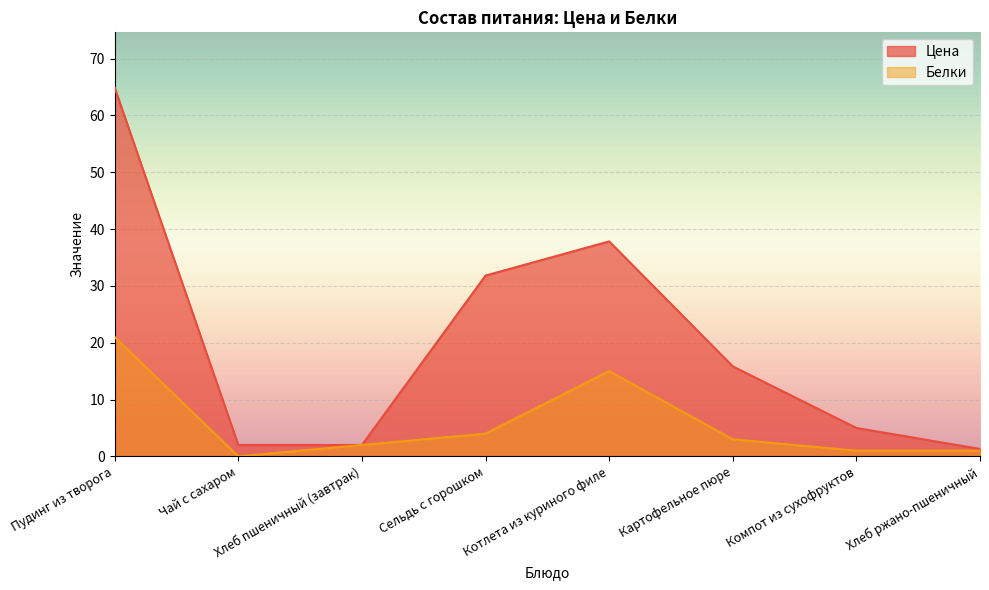

Is the value of Цена at Компот из сухофруктов greater than the value of Белки at Чай с сахаром?

Yes